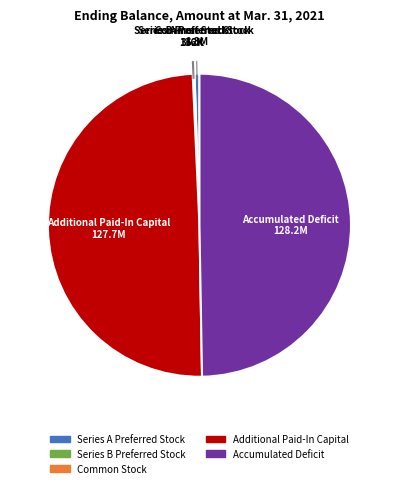

Which has a higher value, Series A Preferred Stock or Accumulated Deficit?

Accumulated Deficit